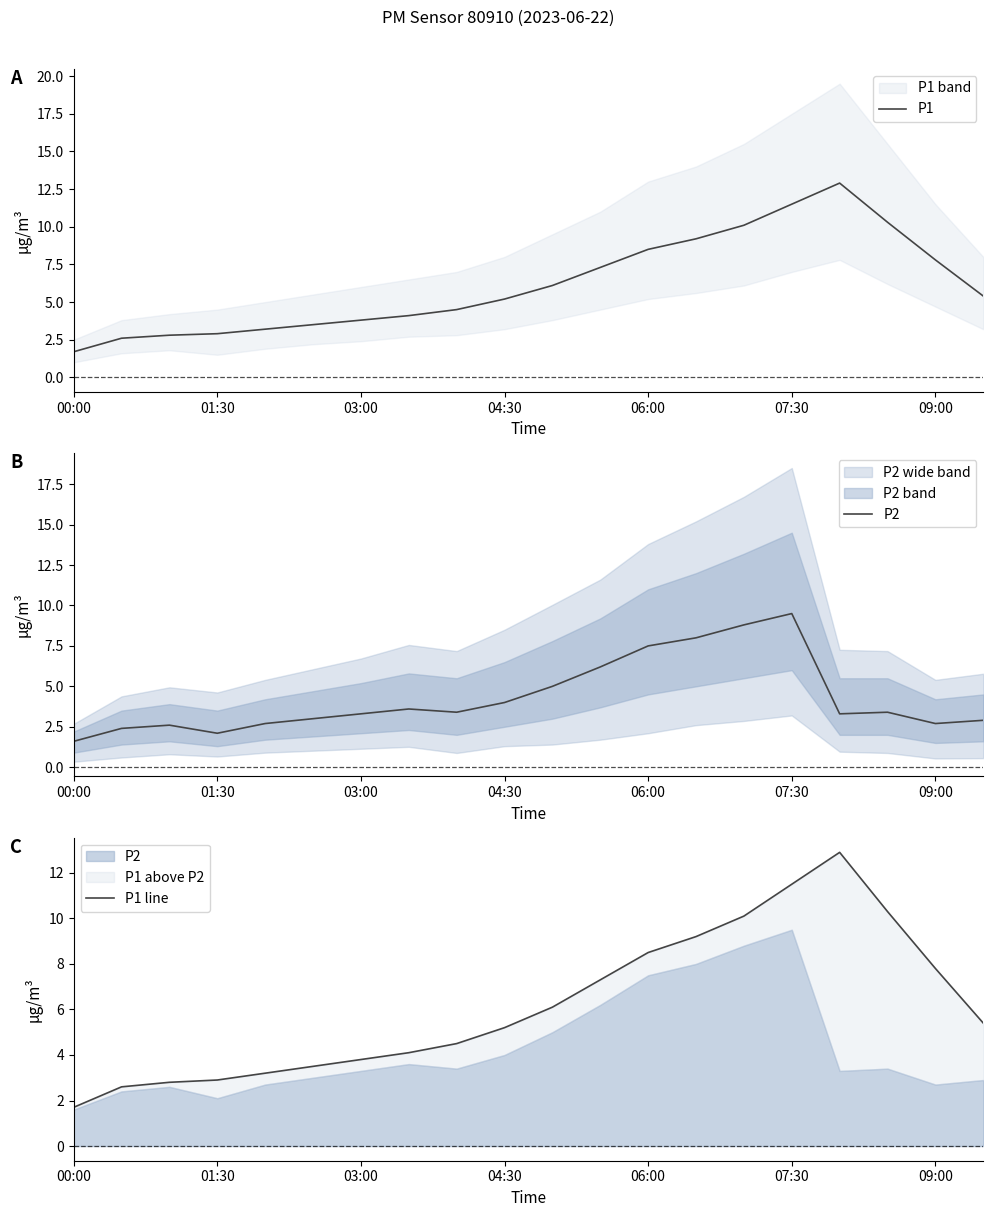

What is the highest value of the P1 series?

12.9